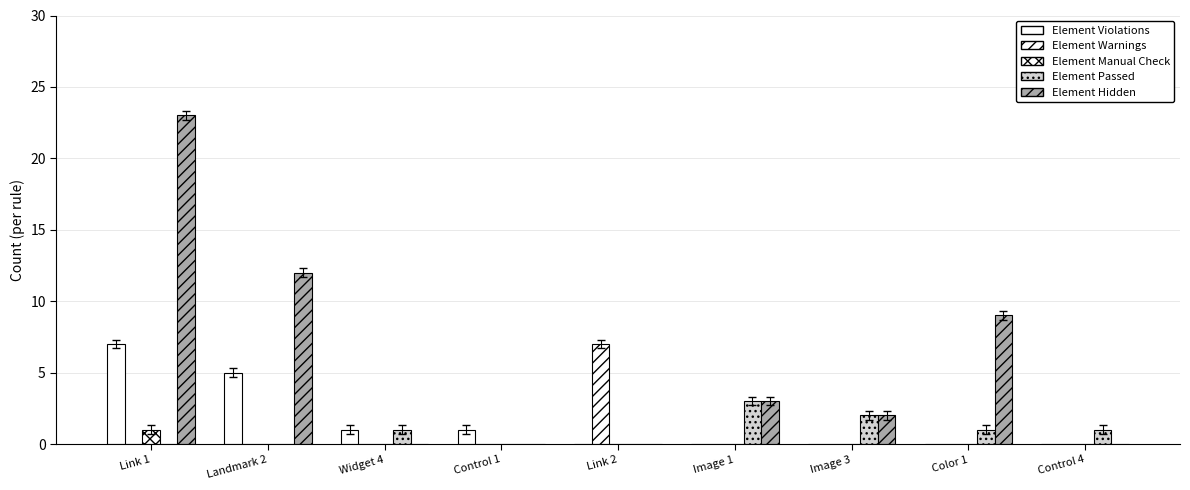

At which category is the sum across all series the highest?

Link 1